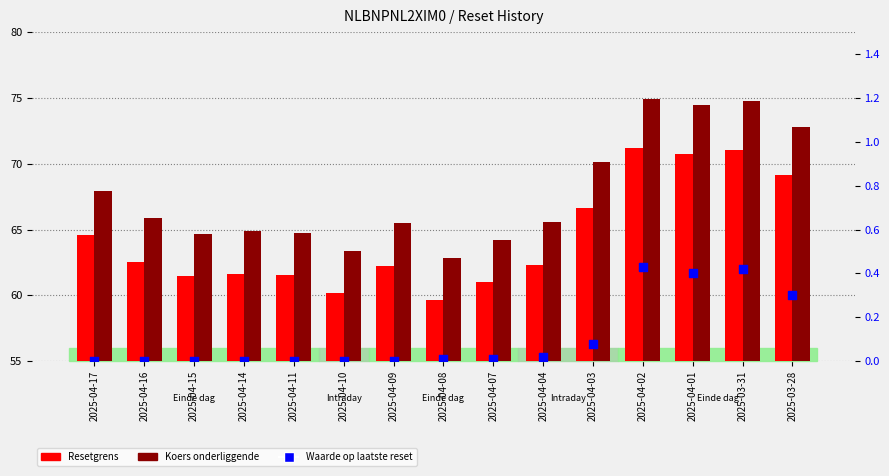

Which series has the largest total across all categories?

Koers onderliggende